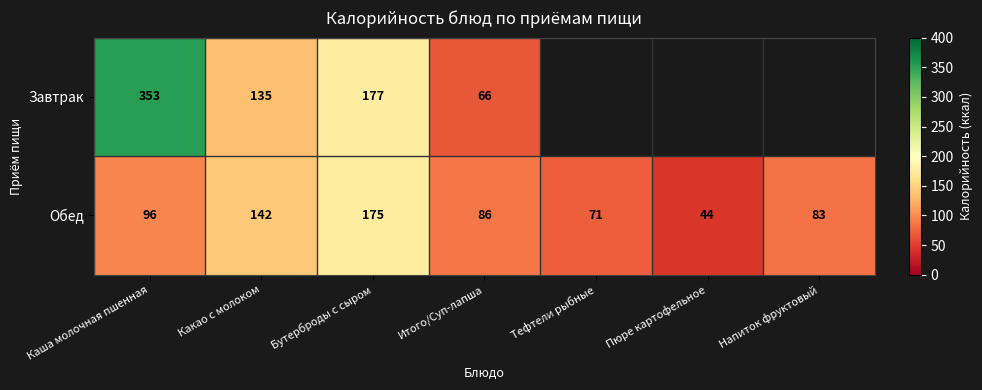

What is the difference between the highest and lowest values at Каша молочная пшенная?

257